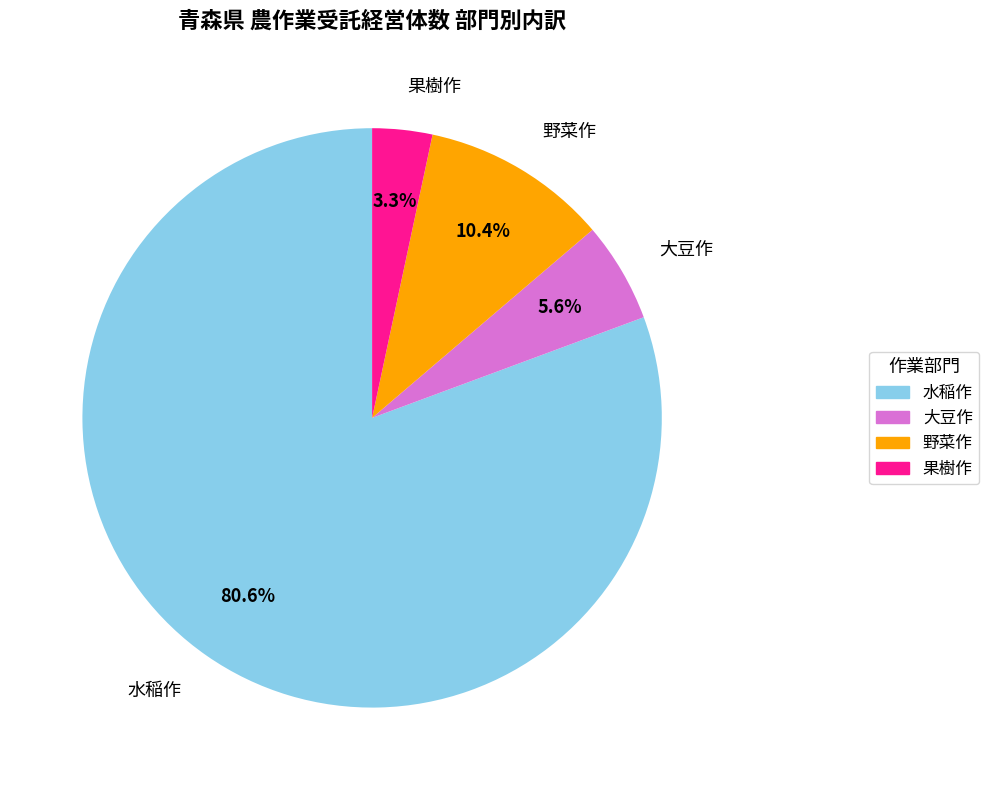

Which has a higher value, 果樹作 or 水稲作?

水稲作